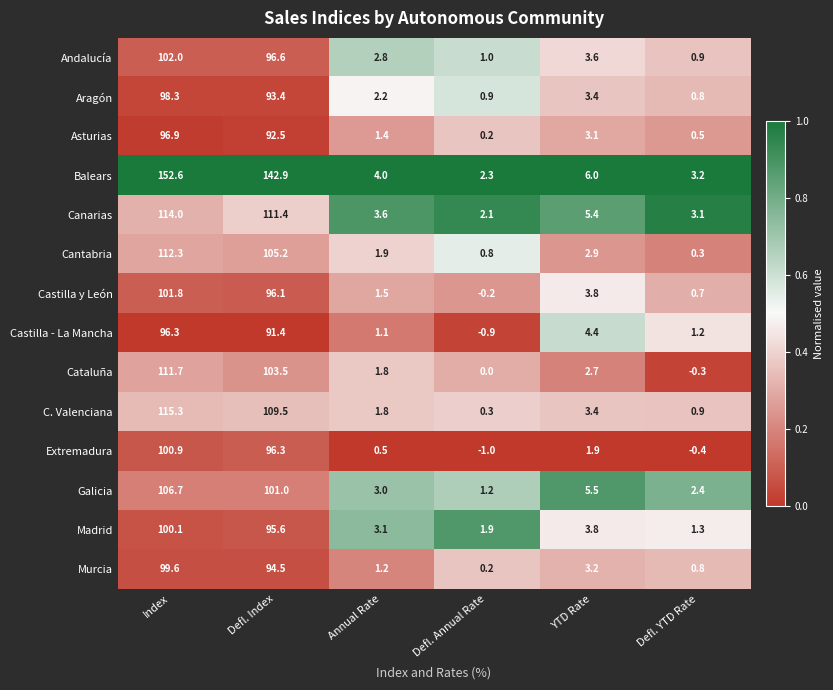

At which label is Castilla - La Mancha closest to 47?

YTD Rate